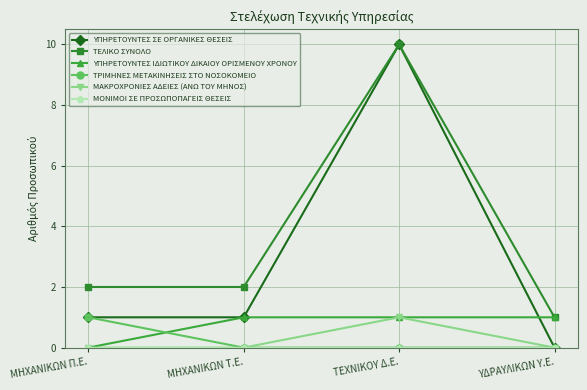

What is the approximate value of ΤΡΙΜΗΝΕΣ ΜΕΤΑΚΙΝΗΣΕΙΣ ΣΤΟ ΝΟΣΟΚΟΜΕΙΟ at ΜΗΧΑΝΙΚΩΝ Π.Ε.?

1